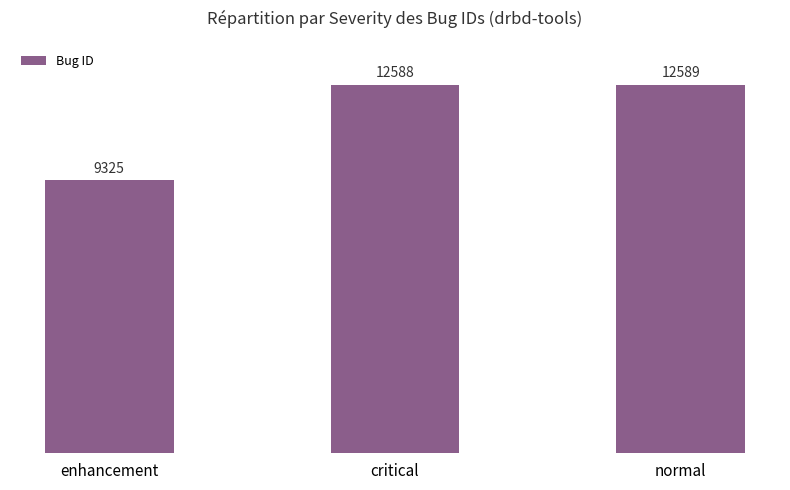

What is the sum of all values?

34502